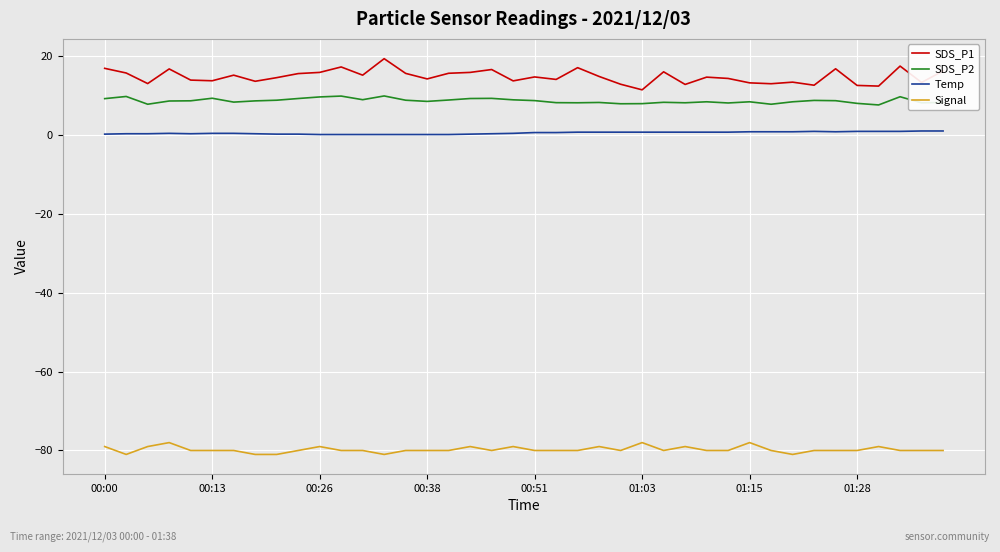

What is the maximum value for SDS_P2?

9.9